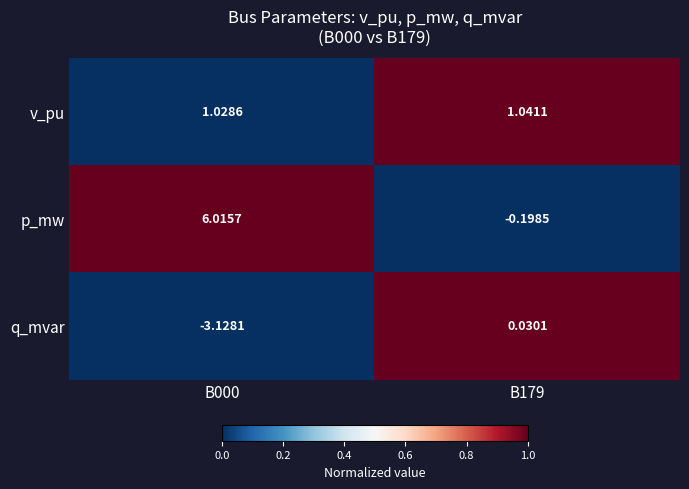

List the series in order of their peak value, highest first.

p_mw, v_pu, q_mvar